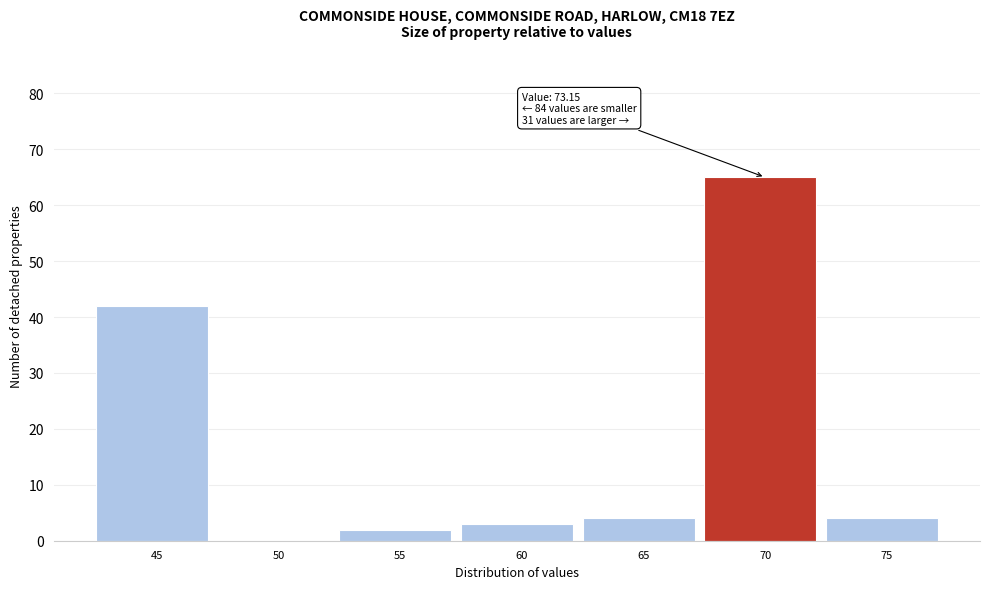

Reading left to right, list all the values displayed in this chart.

45=42	50=0	55=2	60=3	65=4	70=65	75=4